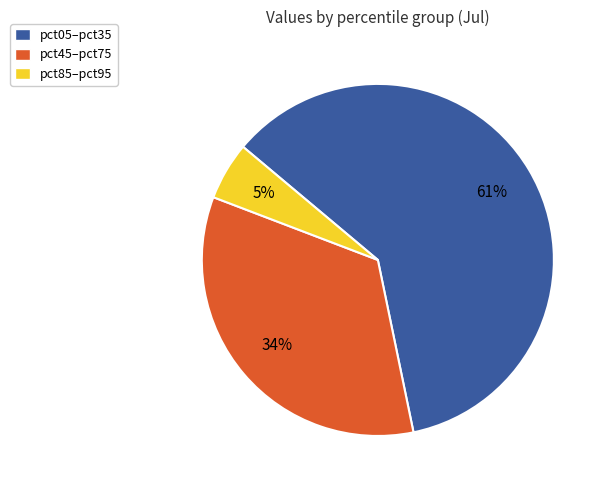

Is there a majority slice in this chart?

Yes